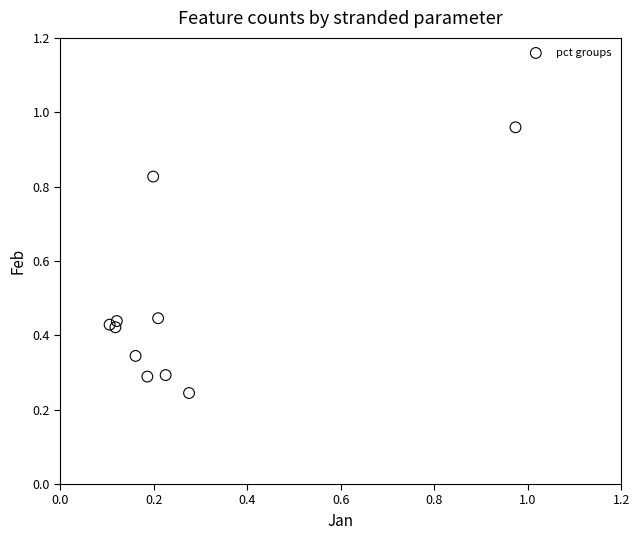

What is the range of X values (max minus min)?

0.9